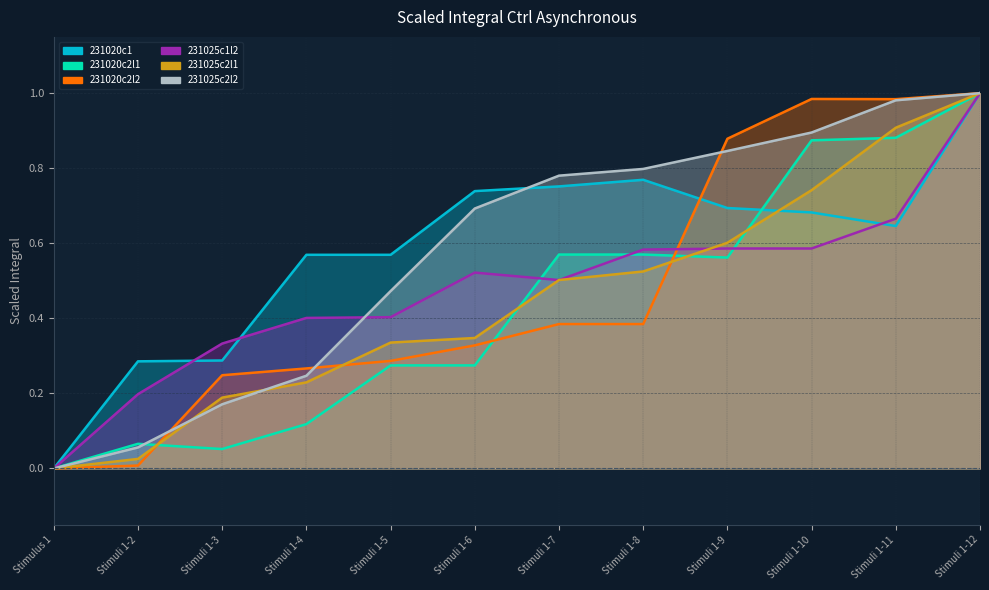

Reading left to right, transcribe all the data shown in this chart.

231020c1: 0.0	0.3	0.3	0.6	0.6	0.7	0.8	0.8	0.7	0.7	0.6	1.0
231020c2l1: 0.0	0.1	0.1	0.1	0.3	0.3	0.6	0.6	0.6	0.9	0.9	1.0
231020c2l2: 0.0	0.0	0.2	0.3	0.3	0.3	0.4	0.4	0.9	1.0	1.0	1.0
231025c1l2: 0.0	0.2	0.3	0.4	0.4	0.5	0.5	0.6	0.6	0.6	0.7	1.0
231025c2l1: 0.0	0.0	0.2	0.2	0.3	0.3	0.5	0.5	0.6	0.7	0.9	1.0
231025c2l2: 0.0	0.1	0.2	0.2	0.5	0.7	0.8	0.8	0.8	0.9	1.0	1.0